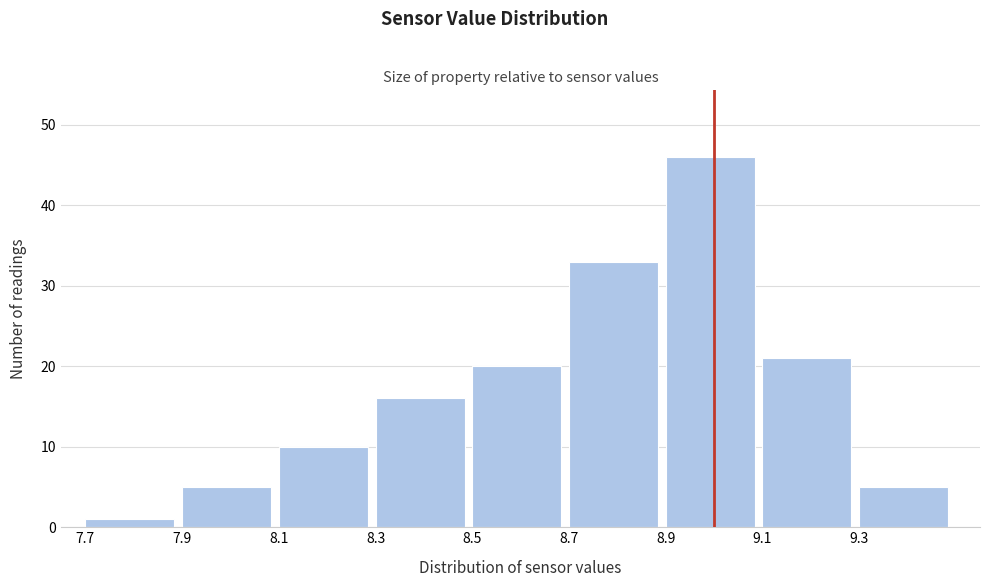

Reading left to right, transcribe this chart: for each bar, give the range it covers on the x-axis and its height. The values are not printed on the chart, so give them approximately, as read against the axis.

7.7 to 7.9: 1
7.9 to 8.1: 5
8.1 to 8.3: 10
8.3 to 8.5: 16
8.5 to 8.7: 20
8.7 to 8.9: 33
8.9 to 9.1: 46
9.1 to 9.3: 21
9.3 to 9.5: 5